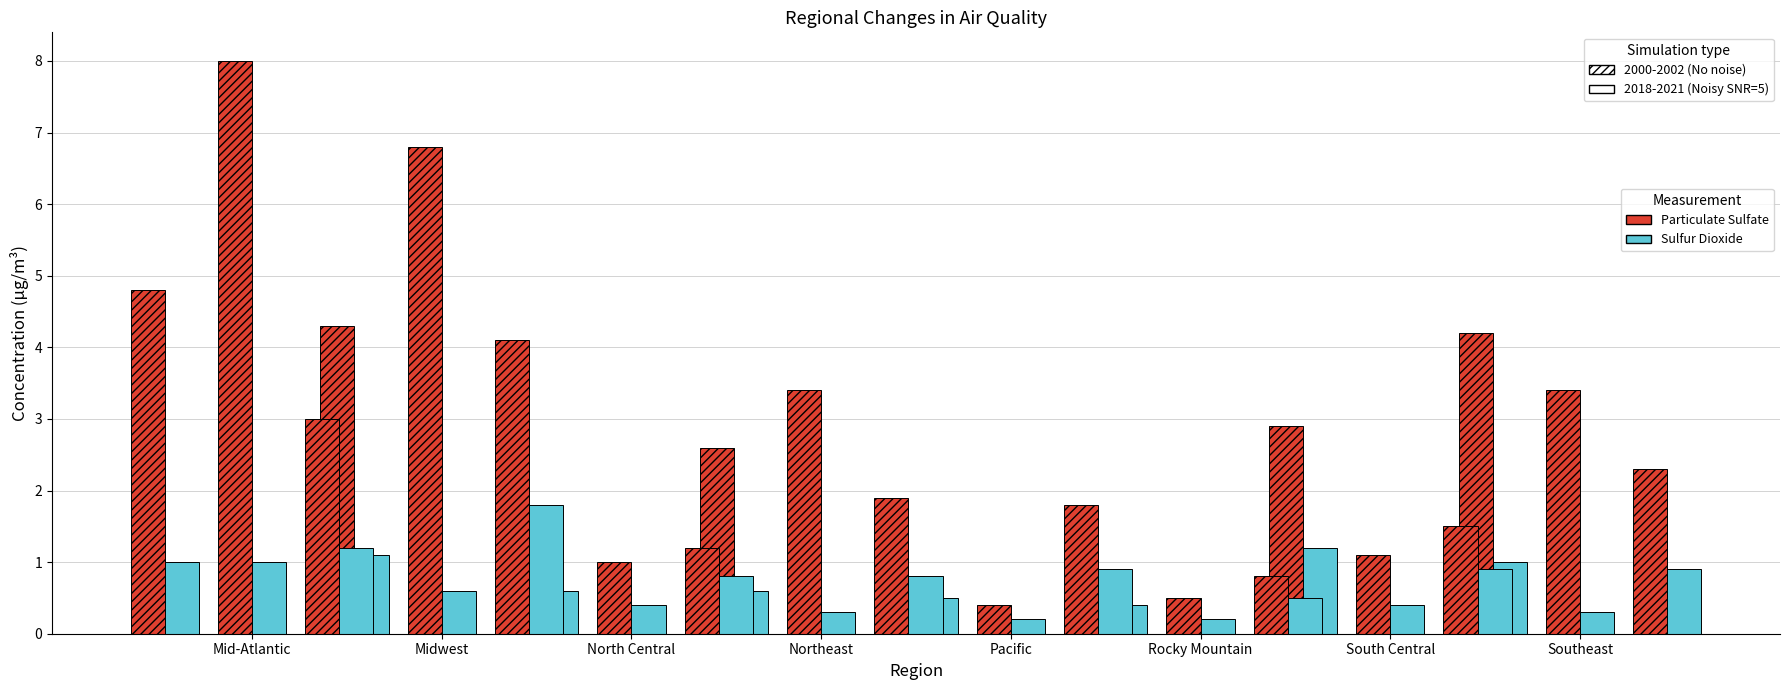

What position from the left is Pacific?

5